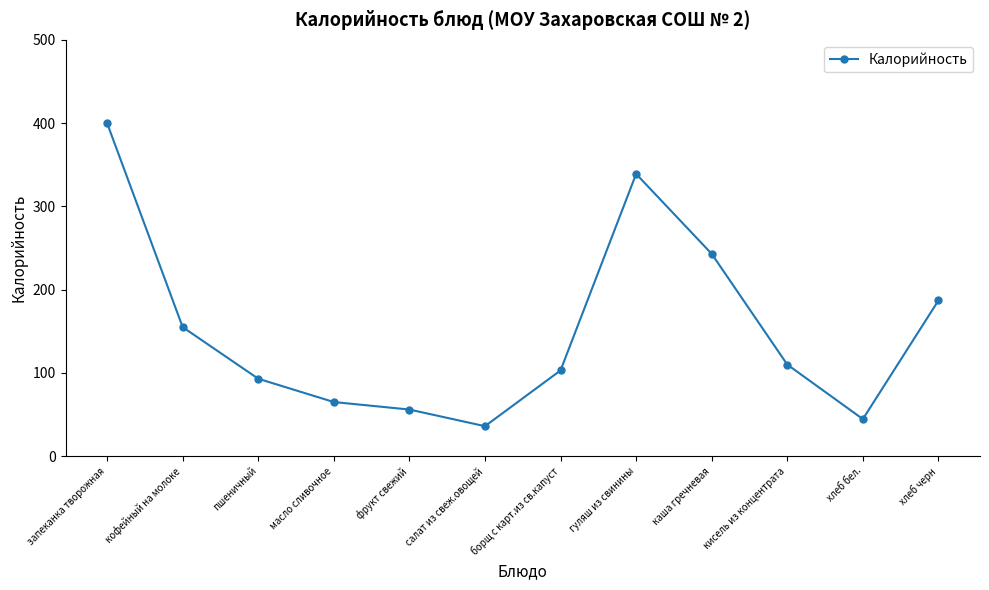

Rank the categories by value from lowest to highest.

салат из свеж.овощей, хлеб бел., фрукт свежий, масло сливочное, пшеничный, борщ с карт.из св.капуст, кисель из концентрата, кофейный на молоке, хлеб черн, каша гречневая, гуляш из свинины, запеканка творожная